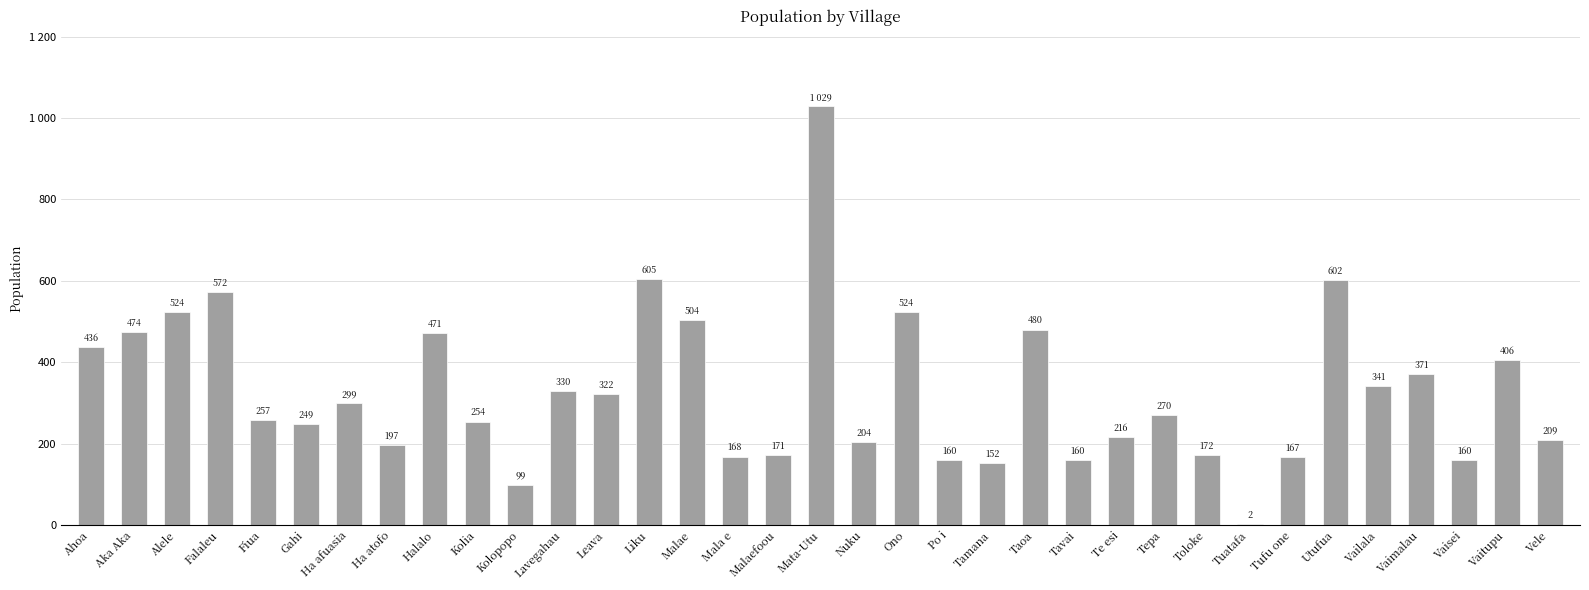

What is the label of the 27th bar from the right?

Halalo